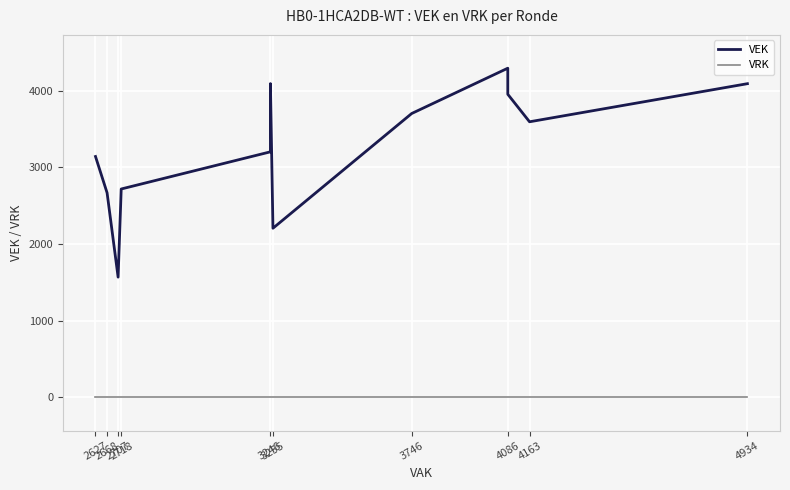

True or false: VRK and VEK cross at least once.

False